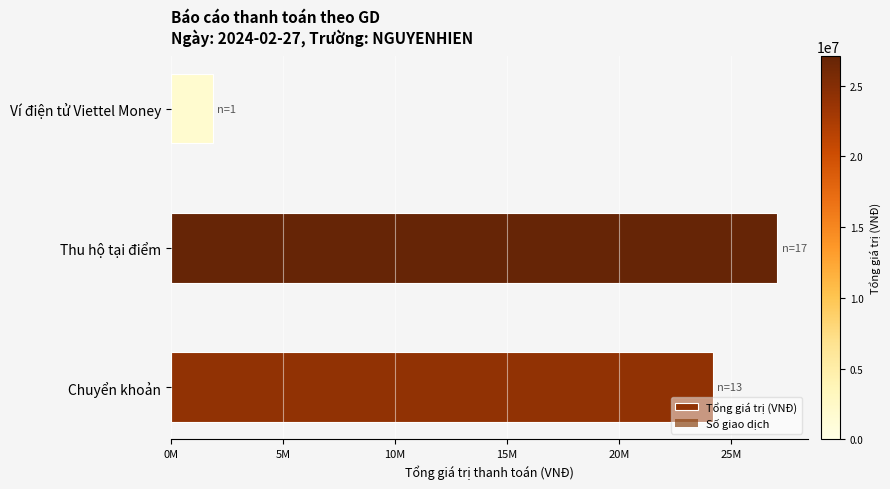

What is the average value of the Tổng giá trị (VNĐ) series?

17708333